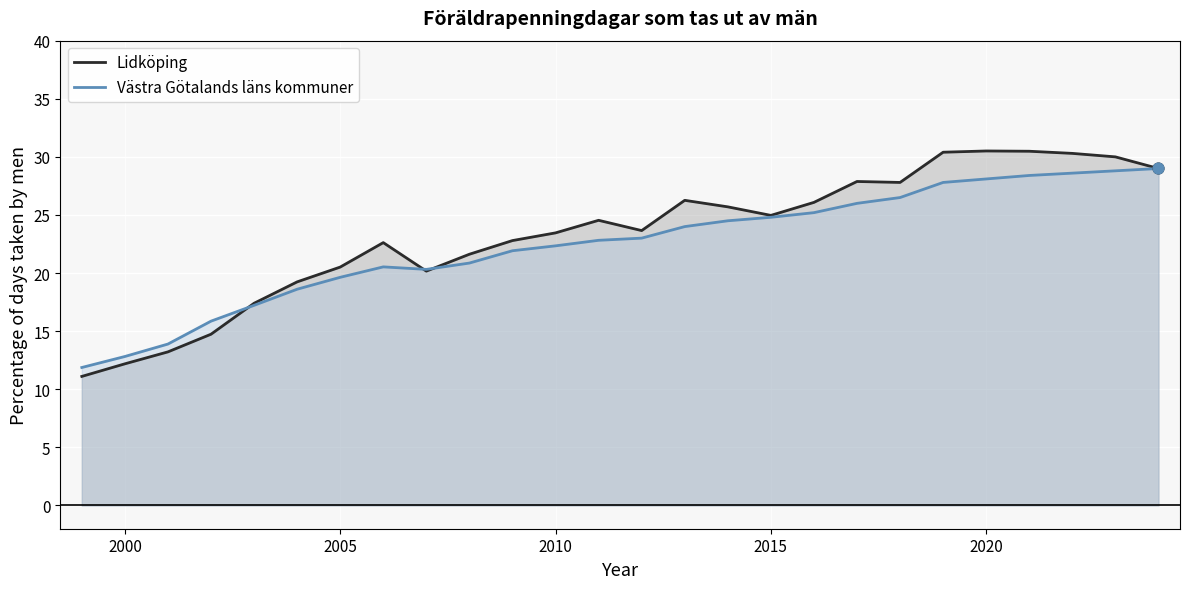

Which series has the widest spread of values?

Lidköping